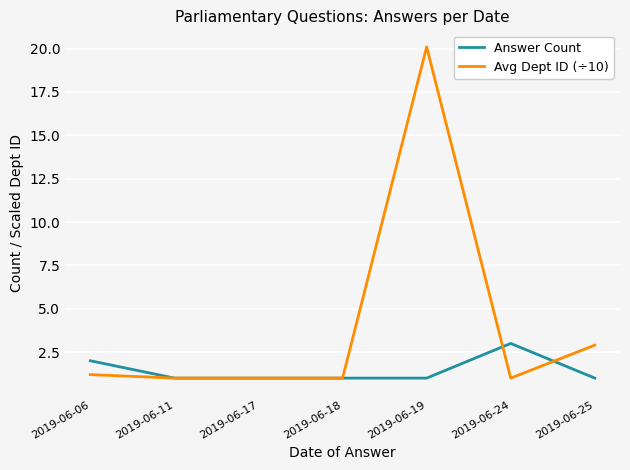

Between 2019-06-17 and 2019-06-25, which series saw the biggest shift?

Avg Dept ID (÷10)